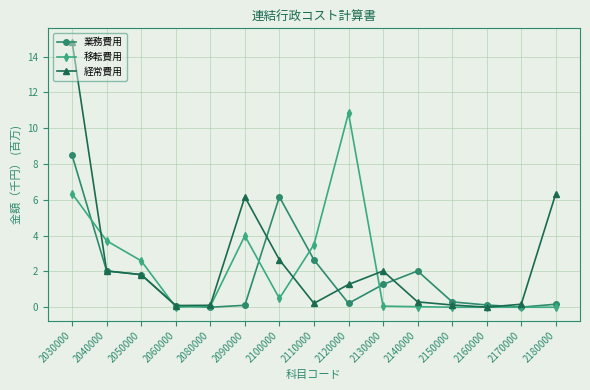

Is this an area chart (filled region under the line)?

No